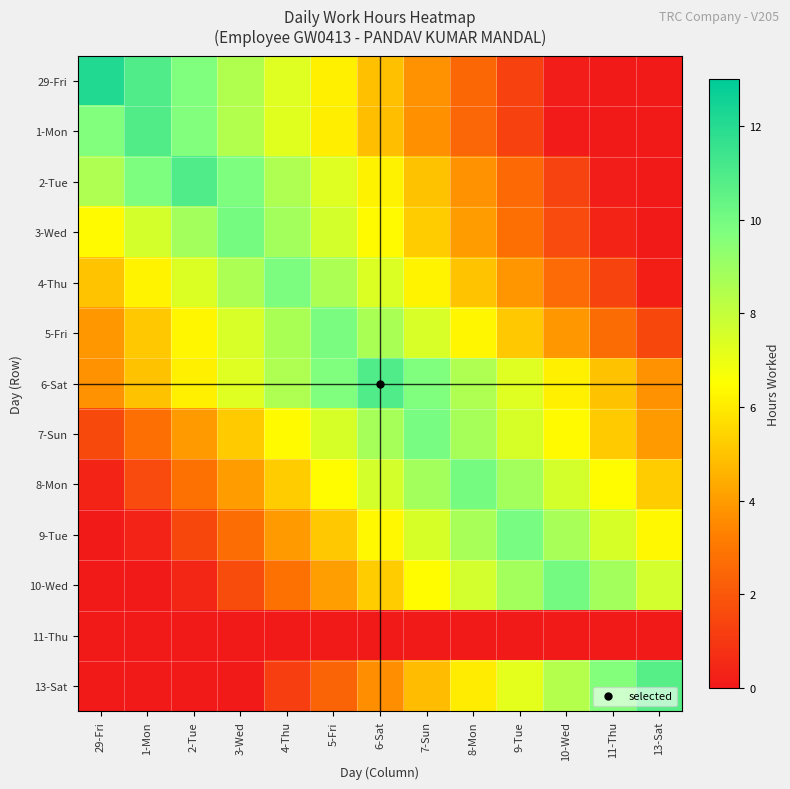

Reading right to left, what are all the values shown in this chart?

29-Fri: 13-Sat=0.0	11-Thu=0.0	10-Wed=0.1	9-Tue=1.3	8-Mon=2.5	7-Sun=3.7	6-Sat=4.9	5-Fri=6.1	4-Thu=7.3	3-Wed=8.5	2-Tue=9.7	1-Mon=10.9	29-Fri=12.1
1-Mon: 13-Sat=0.0	11-Thu=0.0	10-Wed=0.1	9-Tue=1.3	8-Mon=2.5	7-Sun=3.7	6-Sat=4.9	5-Fri=6.1	4-Thu=7.3	3-Wed=8.5	2-Tue=9.7	1-Mon=10.9	29-Fri=9.7
2-Tue: 13-Sat=0.0	11-Thu=0.2	10-Wed=1.3	9-Tue=2.5	8-Mon=3.8	7-Sun=4.9	6-Sat=6.1	5-Fri=7.3	4-Thu=8.5	3-Wed=9.8	2-Tue=10.9	1-Mon=9.8	29-Fri=8.5
3-Wed: 13-Sat=0.0	11-Thu=0.4	10-Wed=1.6	9-Tue=2.8	8-Mon=4.0	7-Sun=5.2	6-Sat=6.4	5-Fri=7.6	4-Thu=8.8	3-Wed=10.0	2-Tue=8.8	1-Mon=7.6	29-Fri=6.4
4-Thu: 13-Sat=0.2	11-Thu=1.4	10-Wed=2.6	9-Tue=3.8	8-Mon=5.0	7-Sun=6.2	6-Sat=7.4	5-Fri=8.6	4-Thu=9.8	3-Wed=8.6	2-Tue=7.4	1-Mon=6.2	29-Fri=5.0
5-Fri: 13-Sat=1.5	11-Thu=2.7	10-Wed=3.9	9-Tue=5.1	8-Mon=6.3	7-Sun=7.5	6-Sat=8.7	5-Fri=9.9	4-Thu=8.7	3-Wed=7.5	2-Tue=6.3	1-Mon=5.1	29-Fri=3.9
6-Sat: 13-Sat=3.7	11-Thu=4.9	10-Wed=6.1	9-Tue=7.3	8-Mon=8.5	7-Sun=9.7	6-Sat=10.9	5-Fri=9.7	4-Thu=8.5	3-Wed=7.3	2-Tue=6.1	1-Mon=4.9	29-Fri=3.7
7-Sun: 13-Sat=3.9	11-Thu=5.1	10-Wed=6.3	9-Tue=7.5	8-Mon=8.8	7-Sun=9.9	6-Sat=8.8	5-Fri=7.5	4-Thu=6.3	3-Wed=5.1	2-Tue=3.9	1-Mon=2.8	29-Fri=1.5
8-Mon: 13-Sat=5.2	11-Thu=6.4	10-Wed=7.6	9-Tue=8.8	8-Mon=10.0	7-Sun=8.8	6-Sat=7.6	5-Fri=6.4	4-Thu=5.2	3-Wed=4.0	2-Tue=2.8	1-Mon=1.6	29-Fri=0.4
9-Tue: 13-Sat=6.3	11-Thu=7.5	10-Wed=8.7	9-Tue=9.9	8-Mon=8.7	7-Sun=7.5	6-Sat=6.3	5-Fri=5.1	4-Thu=3.9	3-Wed=2.7	2-Tue=1.5	1-Mon=0.3	29-Fri=0.0
10-Wed: 13-Sat=7.6	11-Thu=8.8	10-Wed=10.0	9-Tue=8.8	8-Mon=7.6	7-Sun=6.4	6-Sat=5.2	5-Fri=4.0	4-Thu=2.8	3-Wed=1.6	2-Tue=0.4	1-Mon=0.0	29-Fri=0.0
11-Thu: 13-Sat=0.0	11-Thu=0.0	10-Wed=0.0	9-Tue=0.0	8-Mon=0.0	7-Sun=0.0	6-Sat=0.0	5-Fri=0.0	4-Thu=0.0	3-Wed=0.0	2-Tue=0.0	1-Mon=0.0	29-Fri=0.0
13-Sat: 13-Sat=10.8	11-Thu=9.6	10-Wed=8.4	9-Tue=7.2	8-Mon=6.0	7-Sun=4.8	6-Sat=3.6	5-Fri=2.4	4-Thu=1.2	3-Wed=0.0	2-Tue=0.0	1-Mon=0.0	29-Fri=0.0